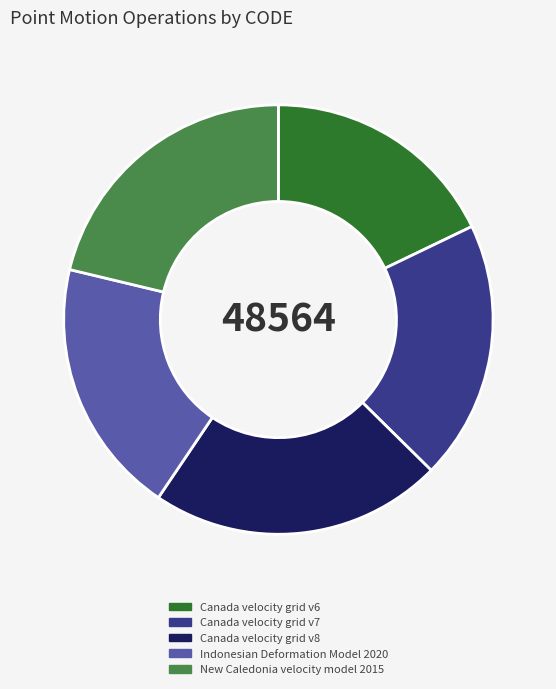

What is the ratio of the value at Indonesian Deformation Model 2020 to the value at Canada velocity grid v6?

1.1